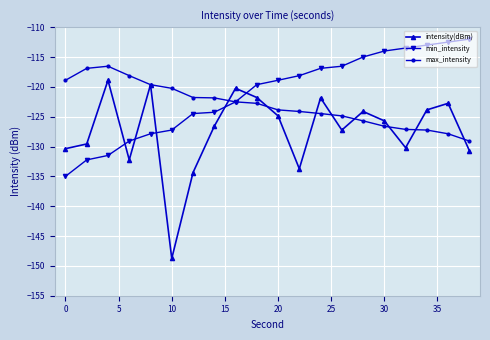

Rank the series by their average value, from highest to lowest.

min_intensity, max_intensity, intensity(dBm)